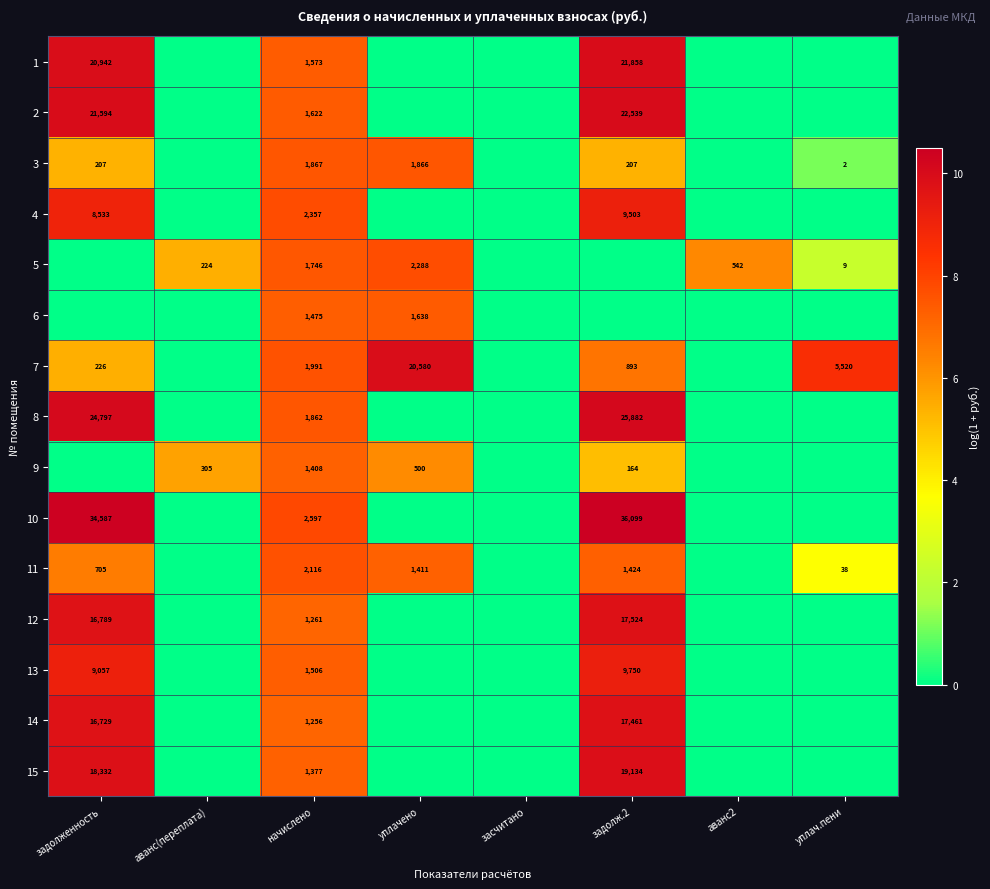

The value of 1 at начислено is 1573. True or false?

True